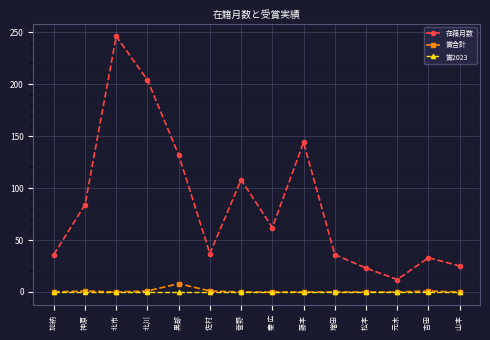

At which label is 在籍月数 closest to 129?

黒部 